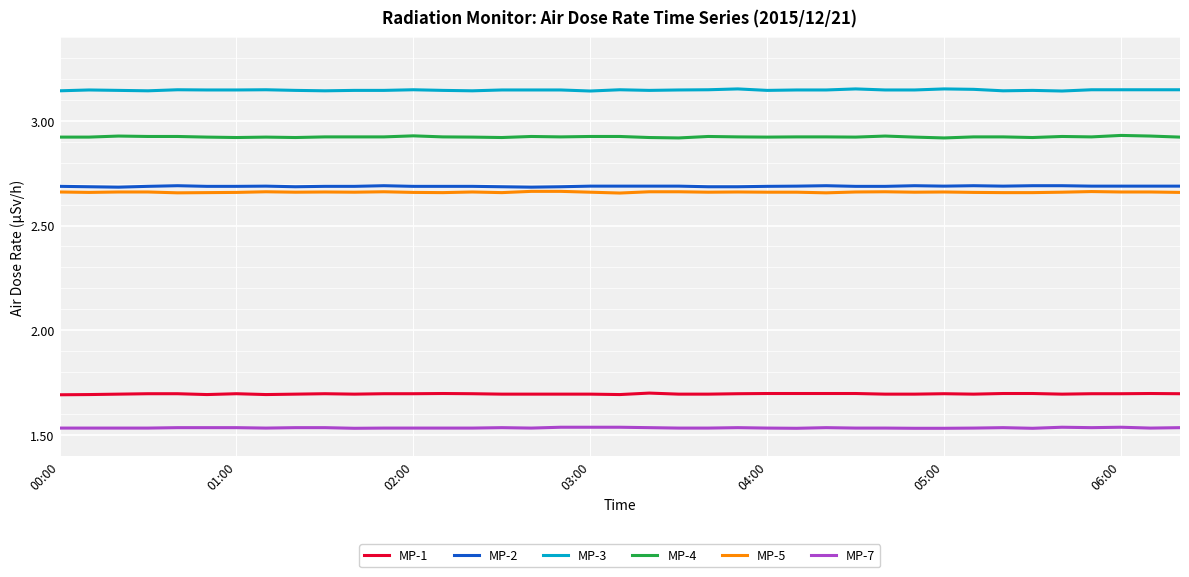

Which series has the largest total across all categories?

MP-3